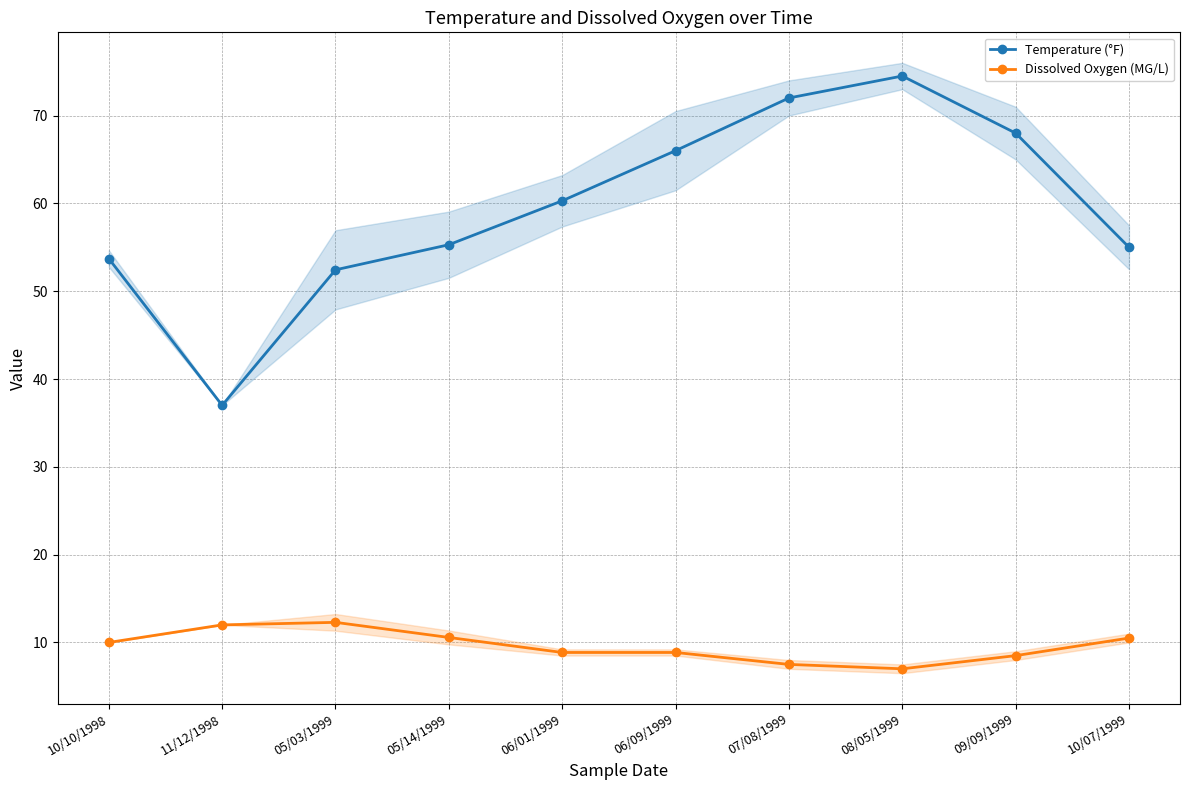

How many data points does each series have?

10